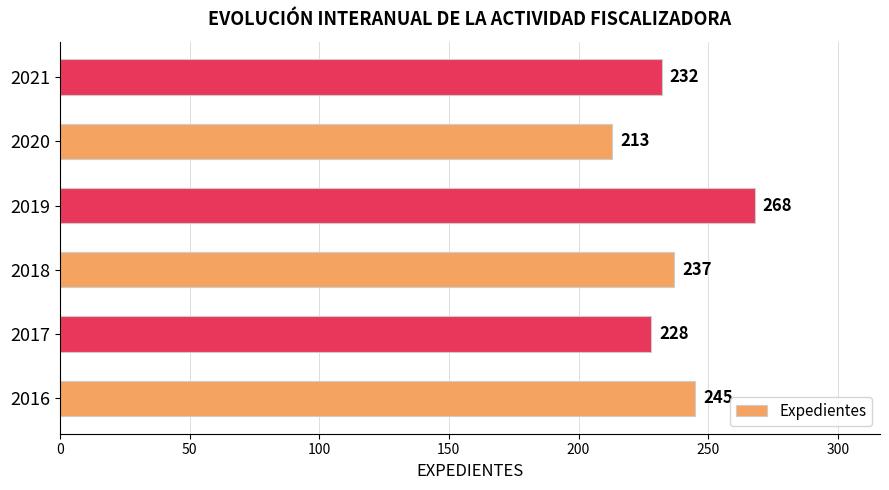

Rank the categories by value from highest to lowest.

2019, 2016, 2018, 2021, 2017, 2020